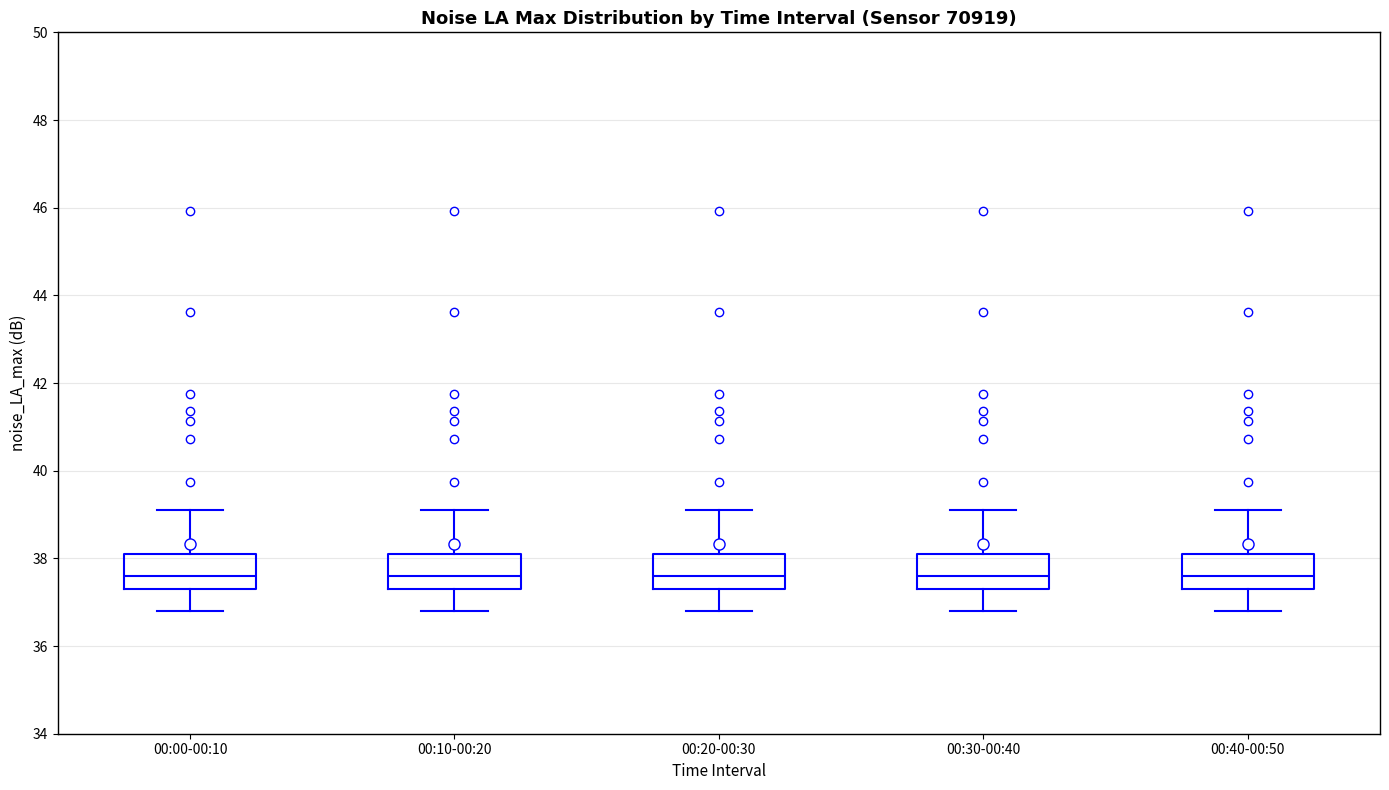

Where does the lower whisker of the box for 00:40-00:50 end on the y-axis? The values are not printed on the chart, so give them approximately, as read against the axis.

36.8